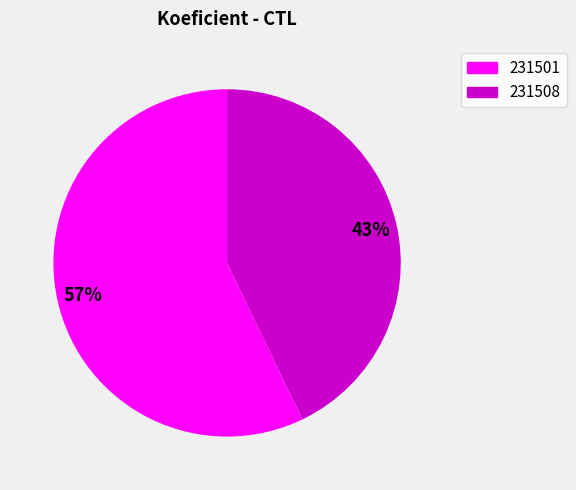

Between 231508 and 231501, which is larger?

231501